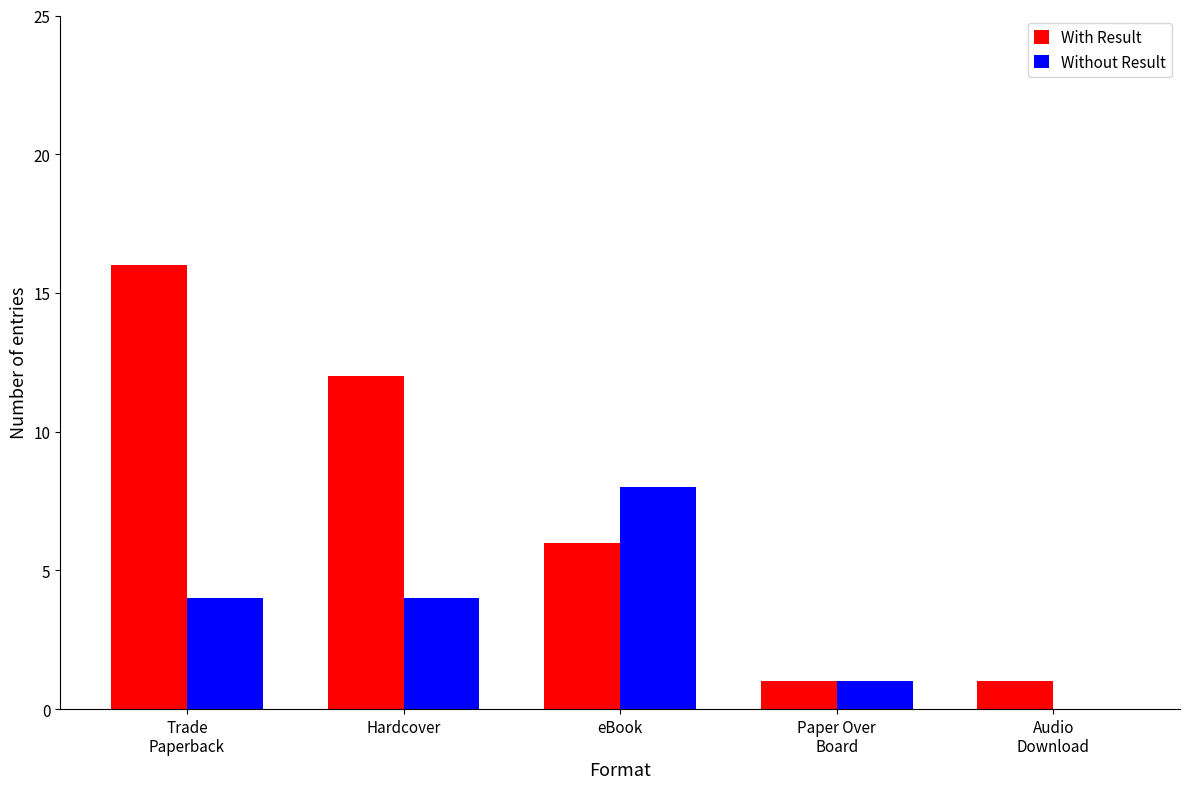

What is the sum of all With Result values?

36